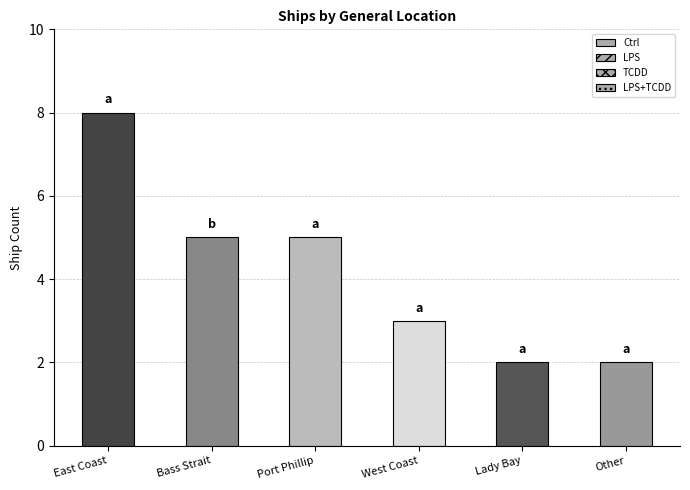

Reading left to right, extract all data points from this chart.

East Coast=8	Bass Strait=5	Port Phillip=5	West Coast=3	Lady Bay=2	Other=2